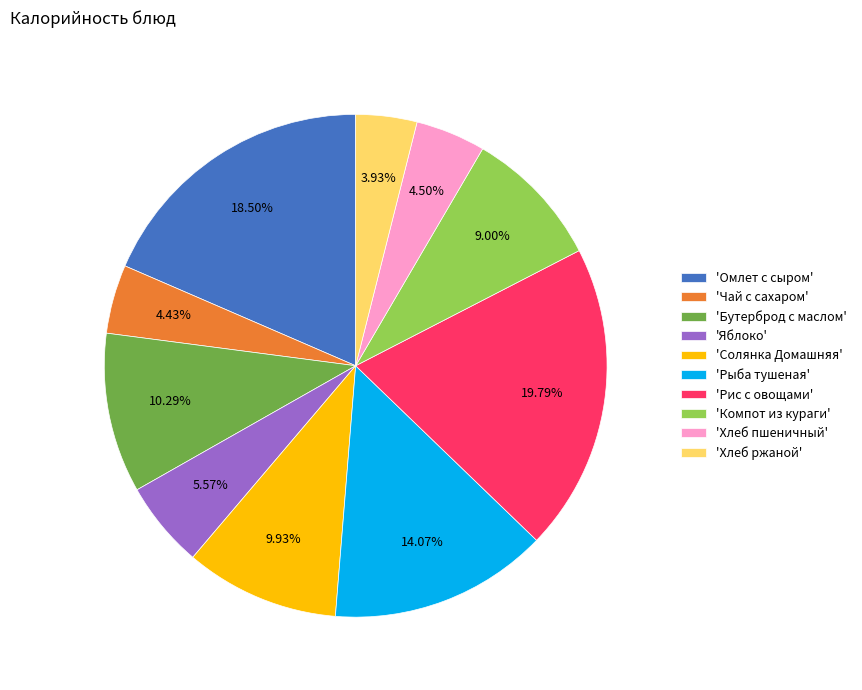

Between 'Хлеб пшеничный' and 'Рыба тушеная', which is larger?

'Рыба тушеная'